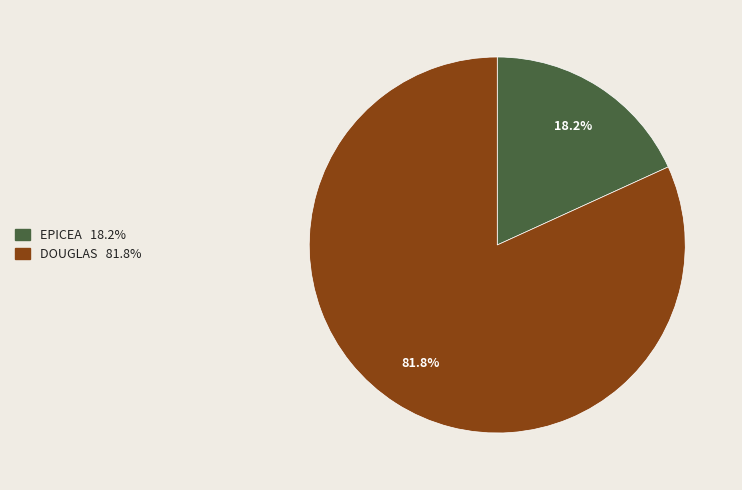

Count the number of slices in the pie.

2